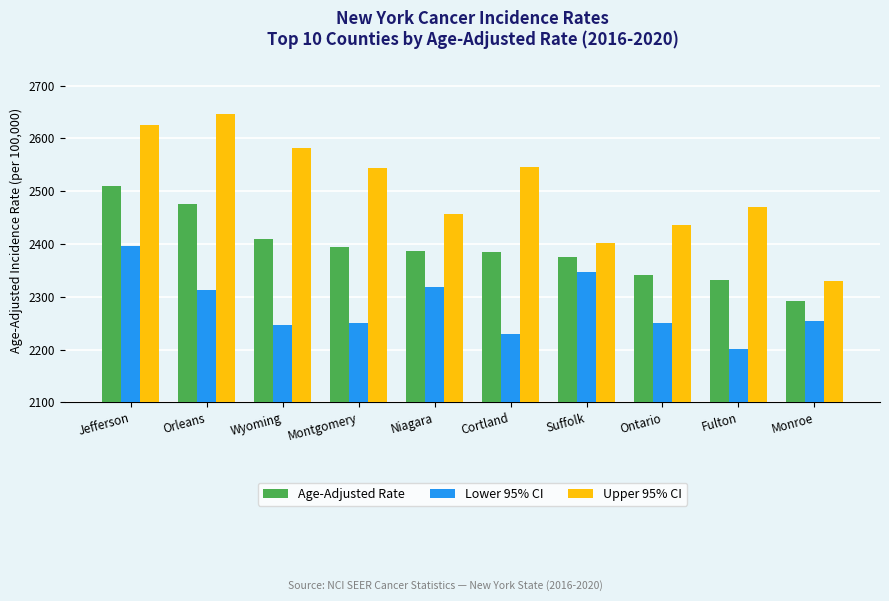

How many bars are there in each group?

3